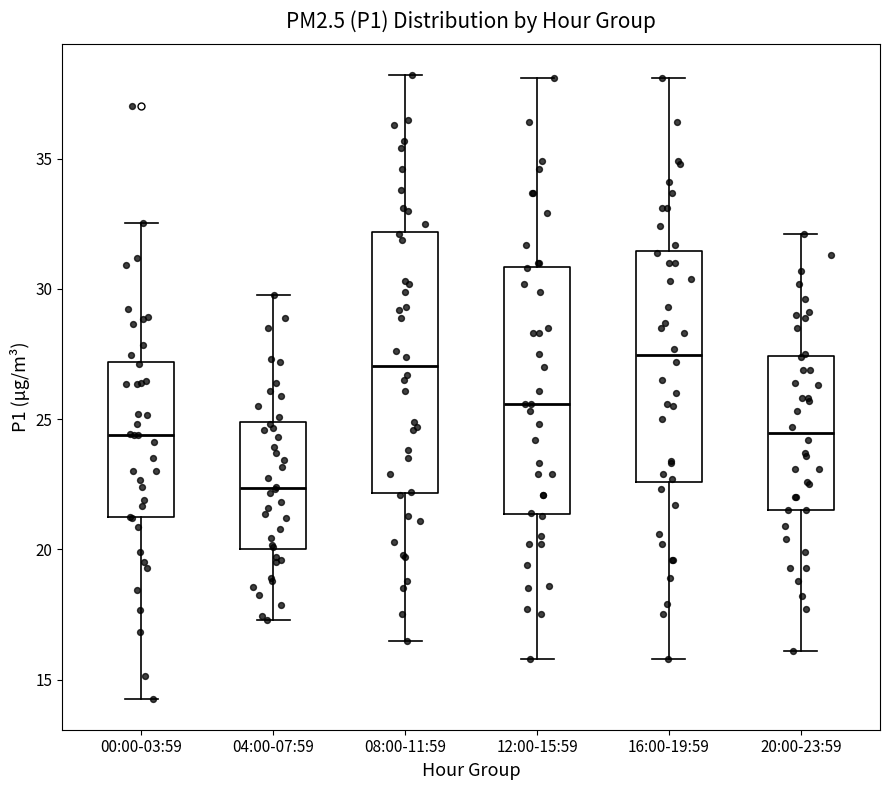

Reading left to right, read every box against the y-axis: the position of its median line, the range the box covers, and the ends of its whiskers. The values are not printed on the chart, so give them approximately, as read against the axis.

00:00-03:59: median 24.5, box 21.0 to 27.0, whiskers 14.5 to 32.5
04:00-07:59: median 22.5, box 20.0 to 25.0, whiskers 17.5 to 30.0
08:00-11:59: median 27.0, box 22.0 to 32.0, whiskers 16.5 to 38.0
12:00-15:59: median 25.5, box 21.5 to 31.0, whiskers 16.0 to 38.0
16:00-19:59: median 27.5, box 22.5 to 31.5, whiskers 16.0 to 38.0
20:00-23:59: median 24.5, box 21.5 to 27.5, whiskers 16.0 to 32.0